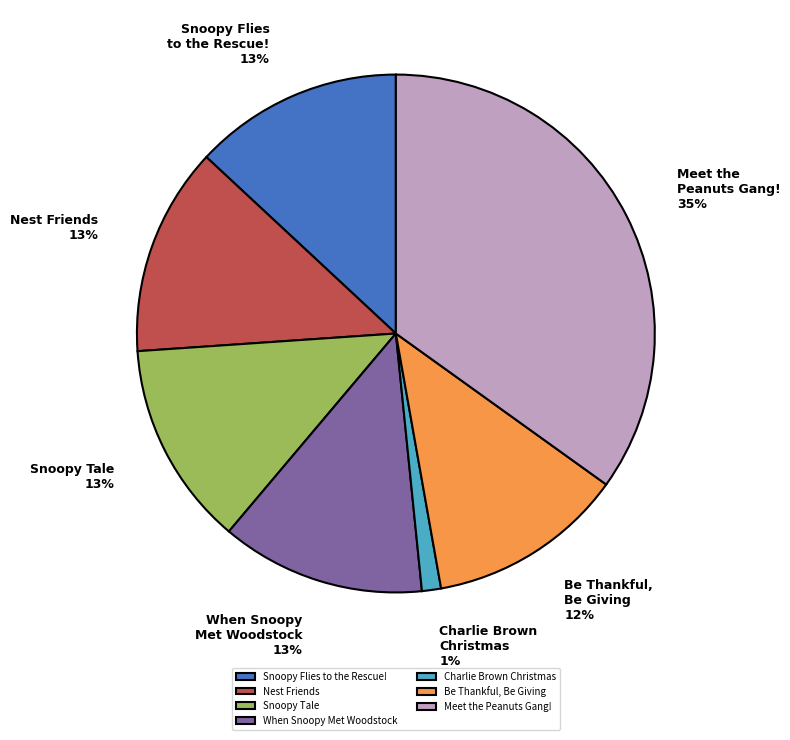

Count the number of slices in the pie.

7